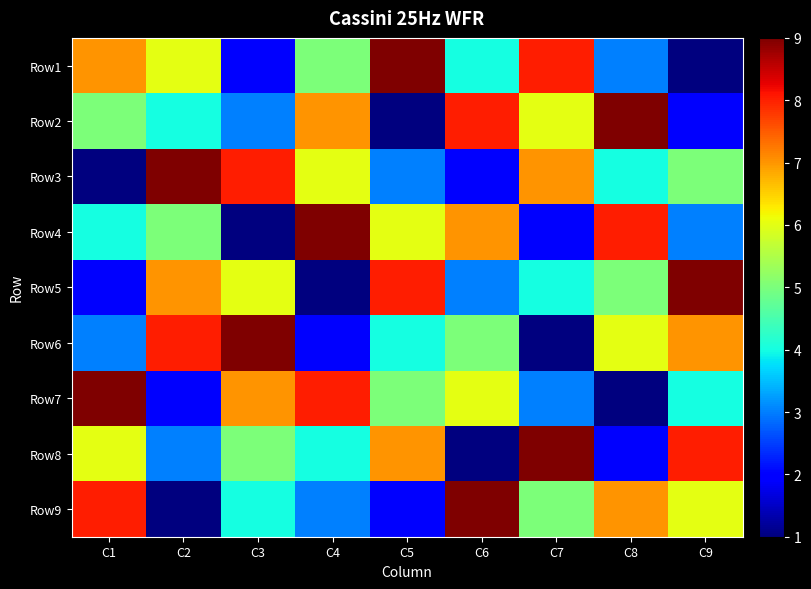

How many distinct data groups are displayed?

9